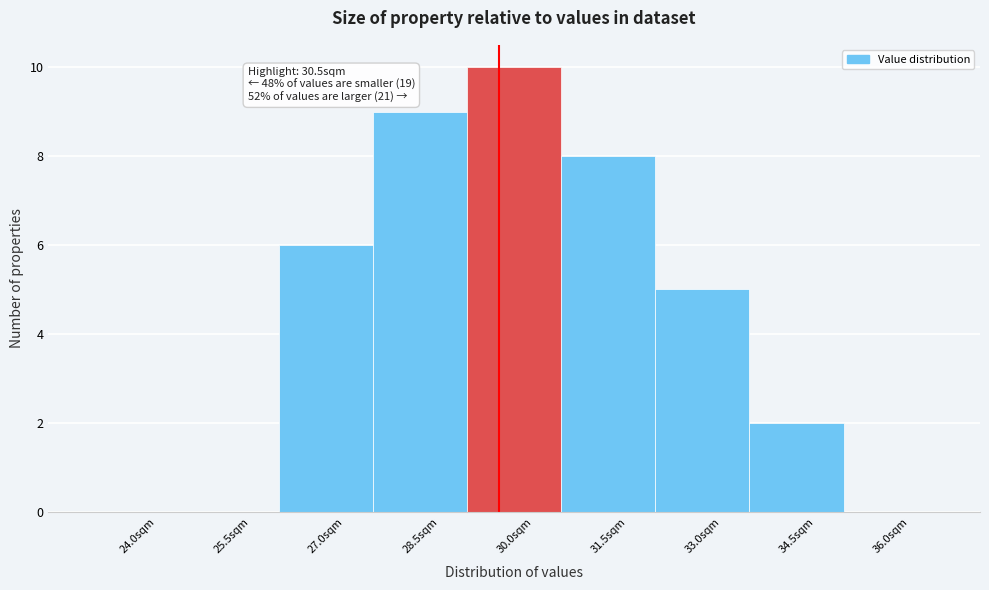

Reading right to left, transcribe all the data shown in this chart.

36.0sqm=0	34.5sqm=2	33.0sqm=5	31.5sqm=8	30.0sqm=10	28.5sqm=9	27.0sqm=6	25.5sqm=0	24.0sqm=0